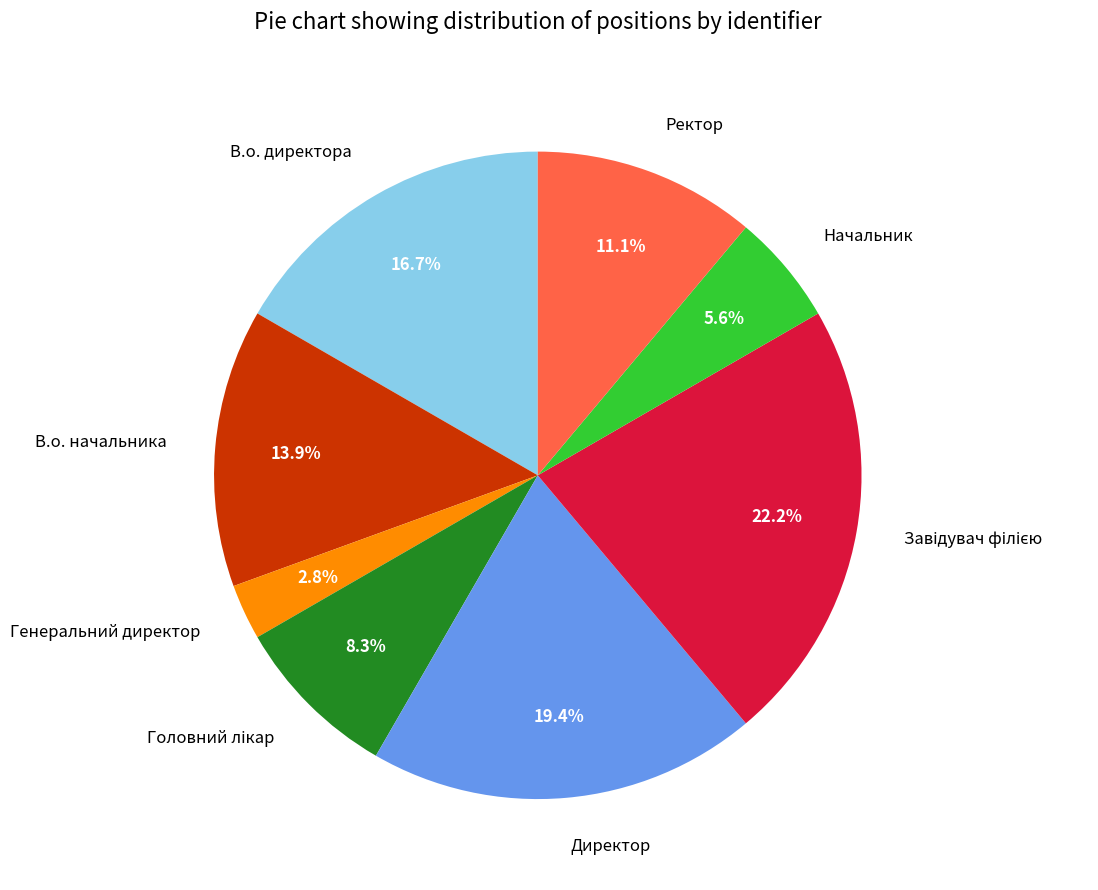

To the nearest percent, what is the difference between the largest and smallest slice percentages?

19%